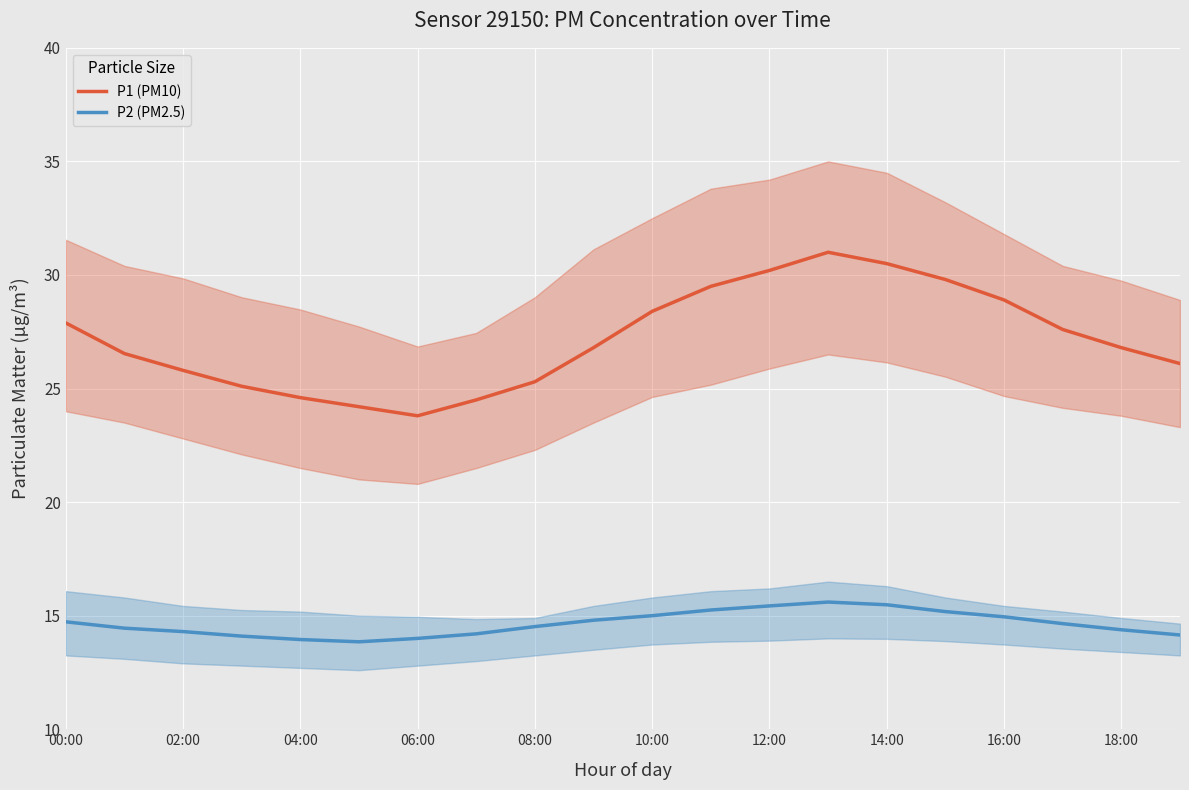

How many data points in P2 (PM2.5) are less than 14?

2